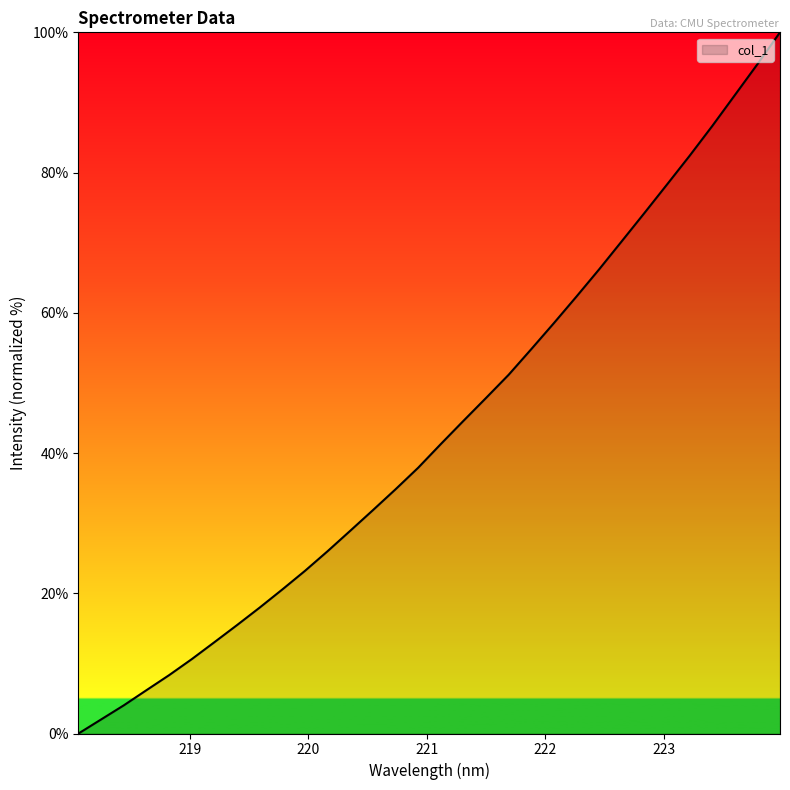

What is the greatest value displayed?

100.0